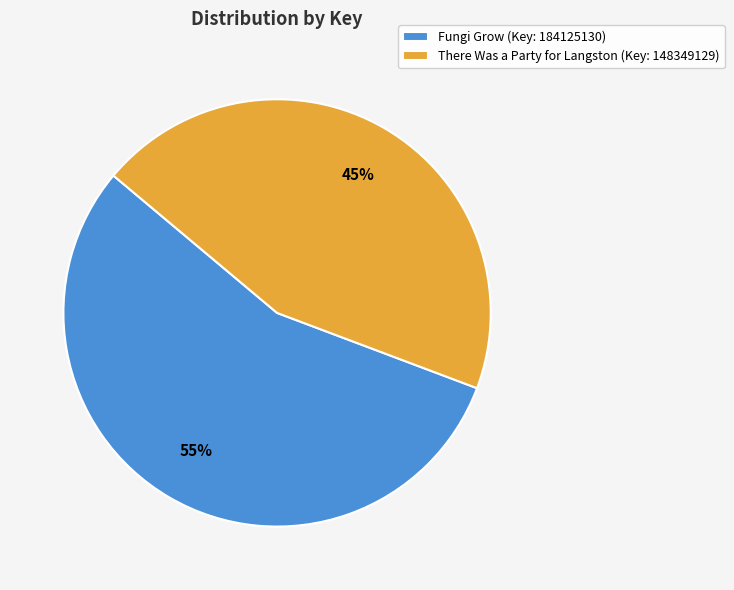

Rank the categories by value from lowest to highest.

There Was a Party for Langston (Key: 148349129), Fungi Grow (Key: 184125130)